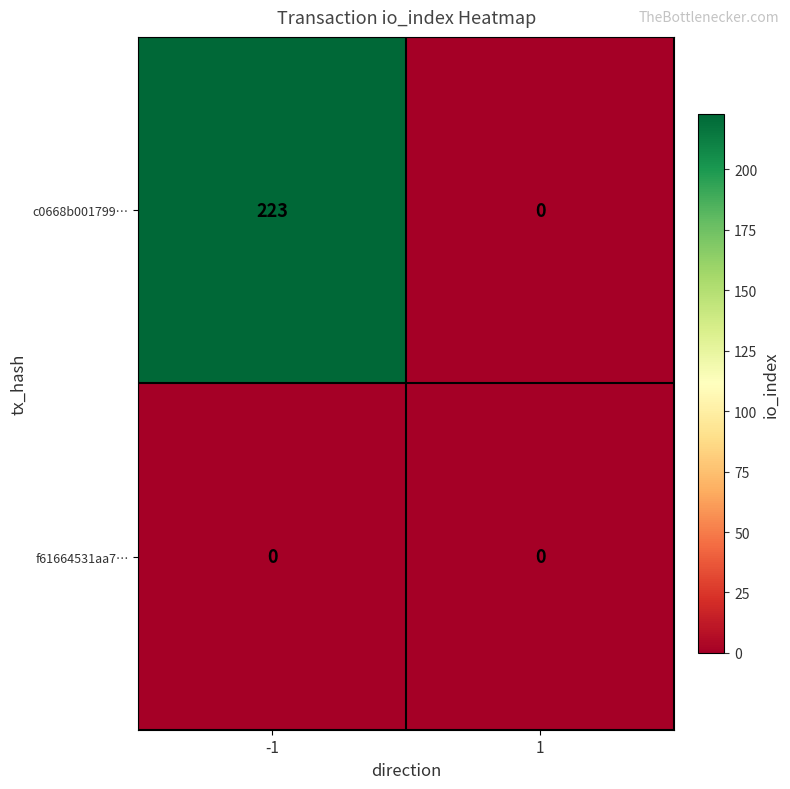

The value of c0668b001799… at 1 is 0. True or false?

True